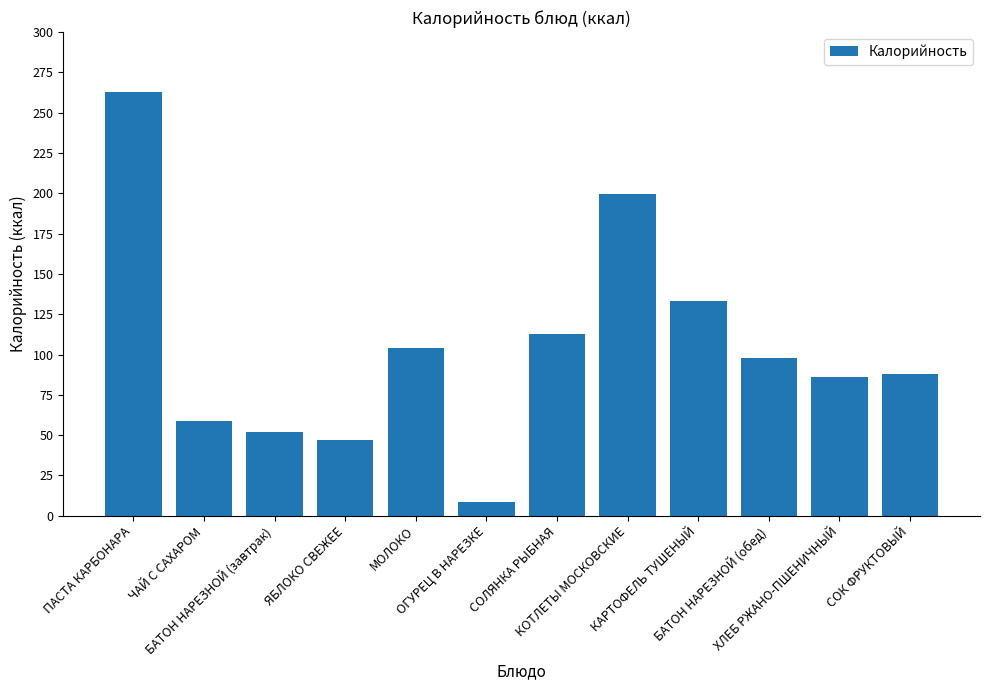

What is the value of the 1st bar from the left?

263.0